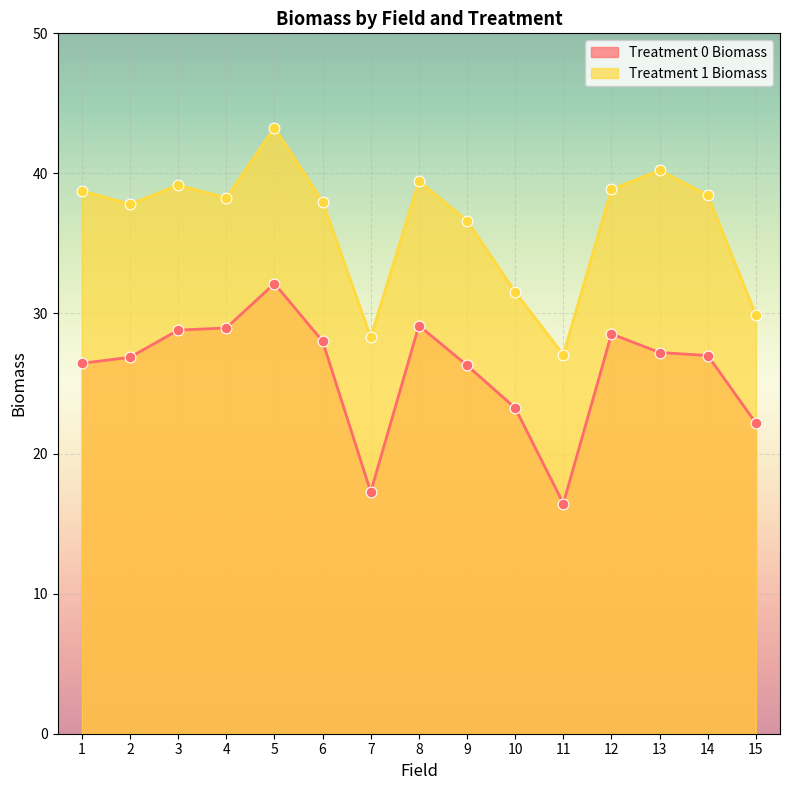

At which category is the sum across all series the highest?

5